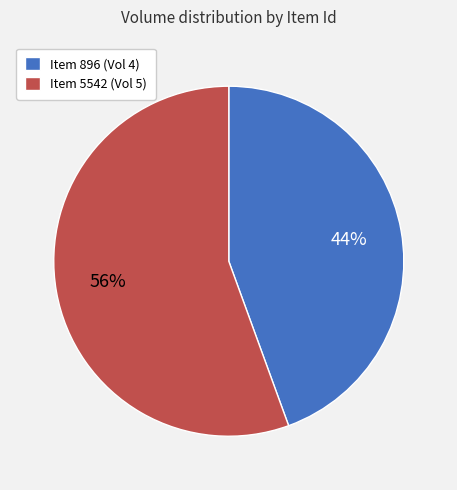

Is the sum of Item 5542 (Vol 5) and Item 896 (Vol 4) greater than half?

Yes